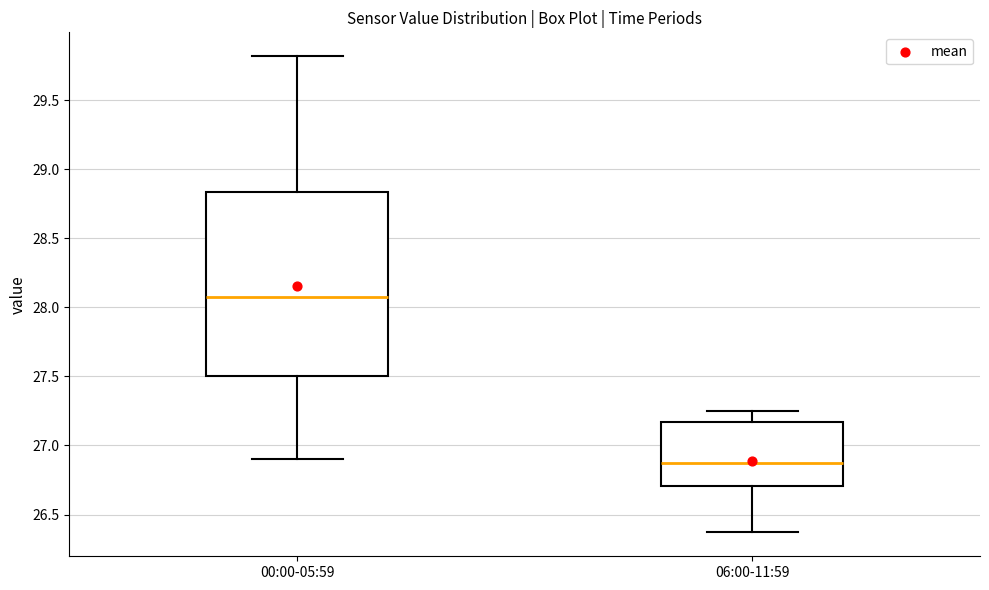

Where does the lower whisker of the box for 00:00-05:59 end on the y-axis? The values are not printed on the chart, so give them approximately, as read against the axis.

26.90